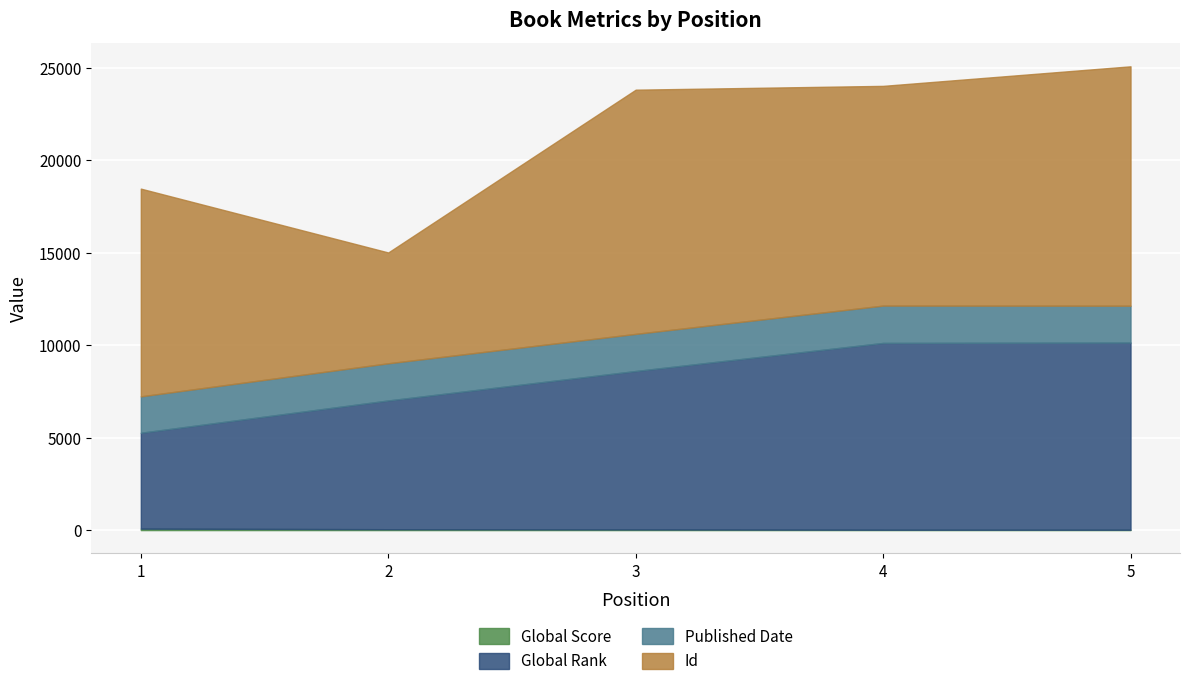

True or false: Global Rank has more than 0 interior local peaks.

False